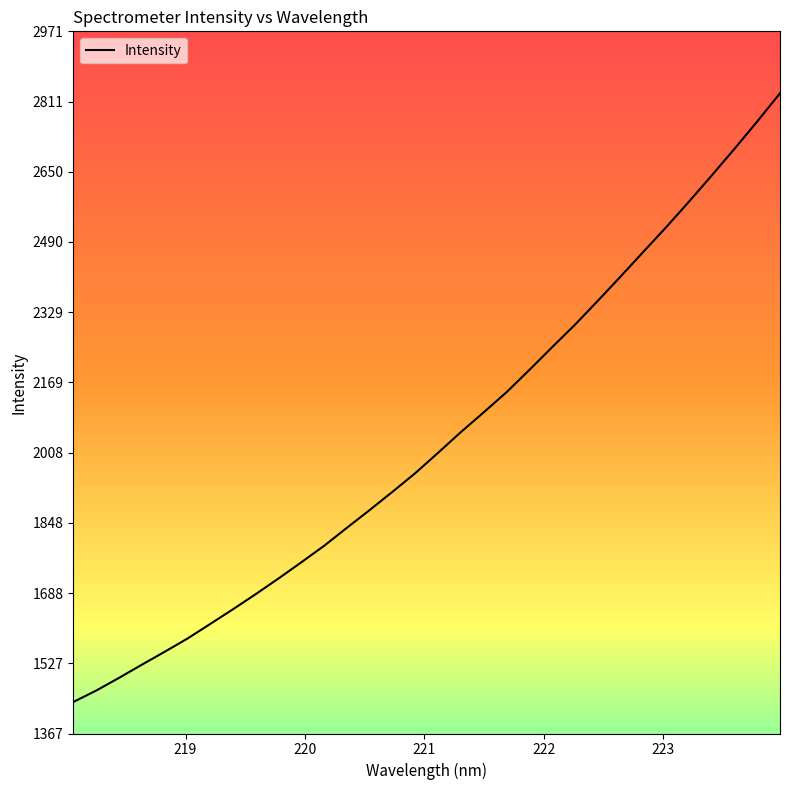

What is the greatest value displayed?

2829.7